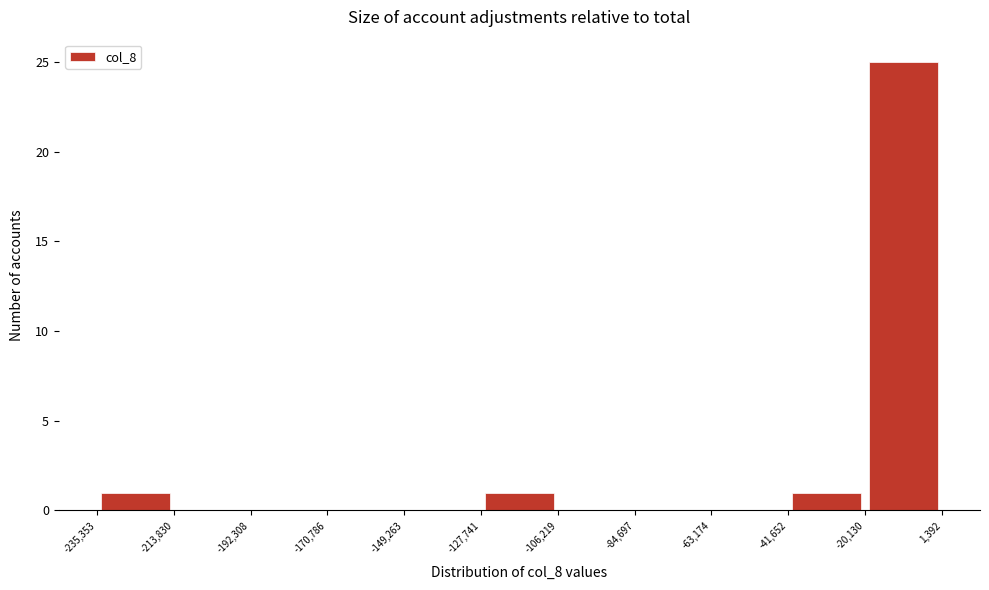

Reading left to right, transcribe this chart: for each bar, give the range it covers on the x-axis and its height. The values are not printed on the chart, so give them approximately, as read against the axis.

-235,353 to -213,830: 1
-213,830 to -192,308: 0
-192,308 to -170,786: 0
-170,786 to -149,263: 0
-149,263 to -127,741: 0
-127,741 to -106,219: 1
-106,219 to -84,697: 0
-84,697 to -63,174: 0
-63,174 to -41,652: 0
-41,652 to -20,130: 1
-20,130 to 1,392: 25